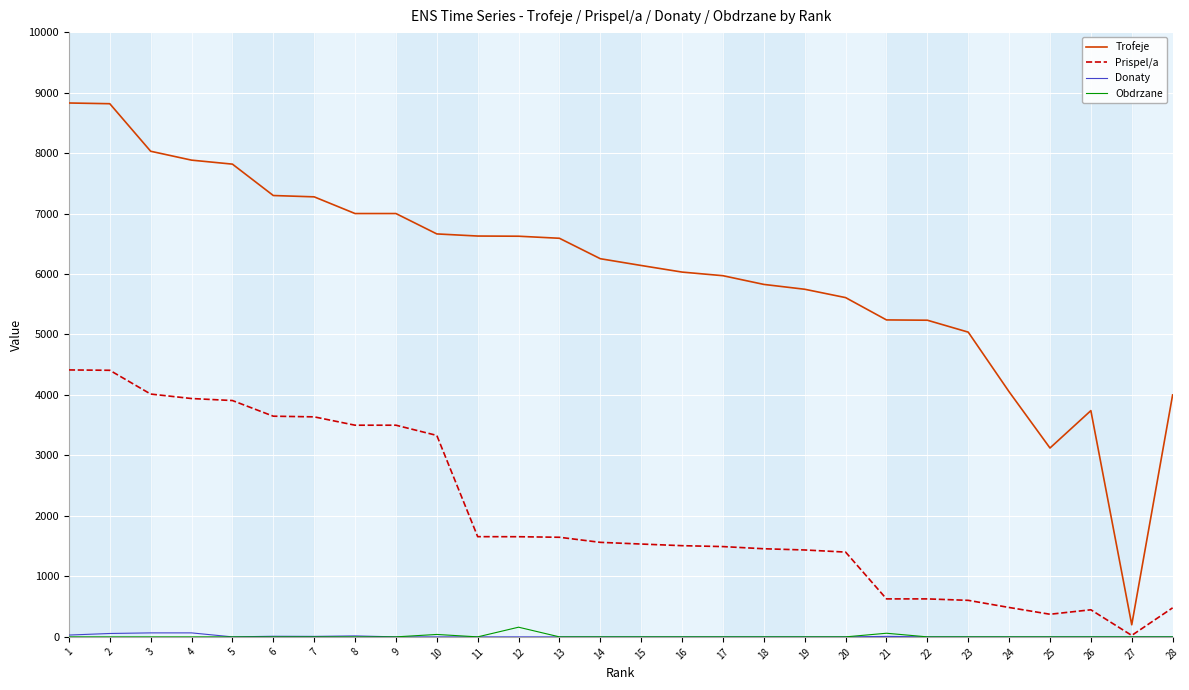

What is the difference between the maximum and second lowest values in the Obdrzane series?

160